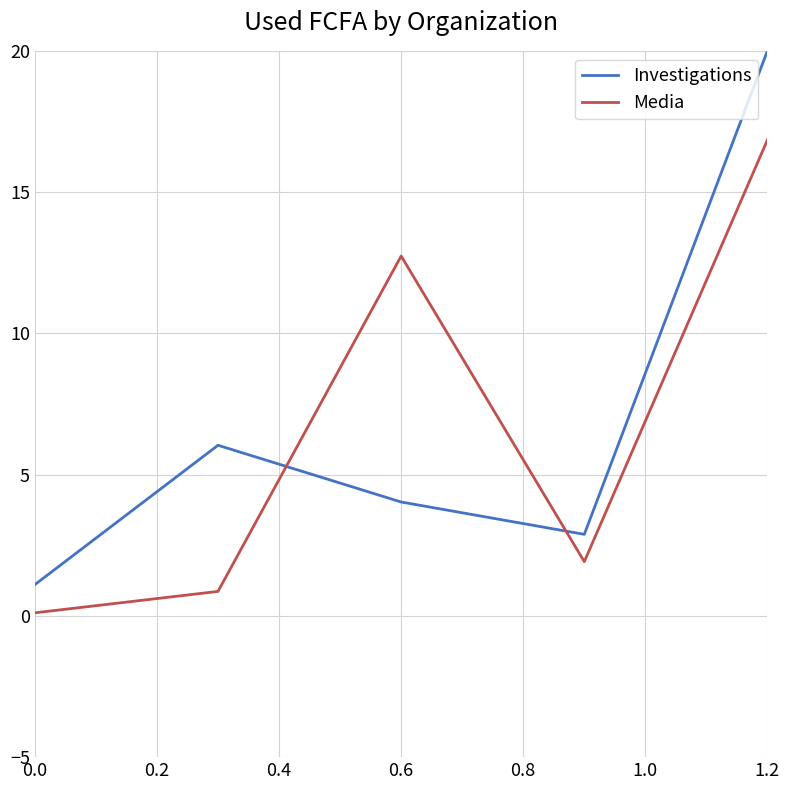

What is the maximum value for Media?

16.8